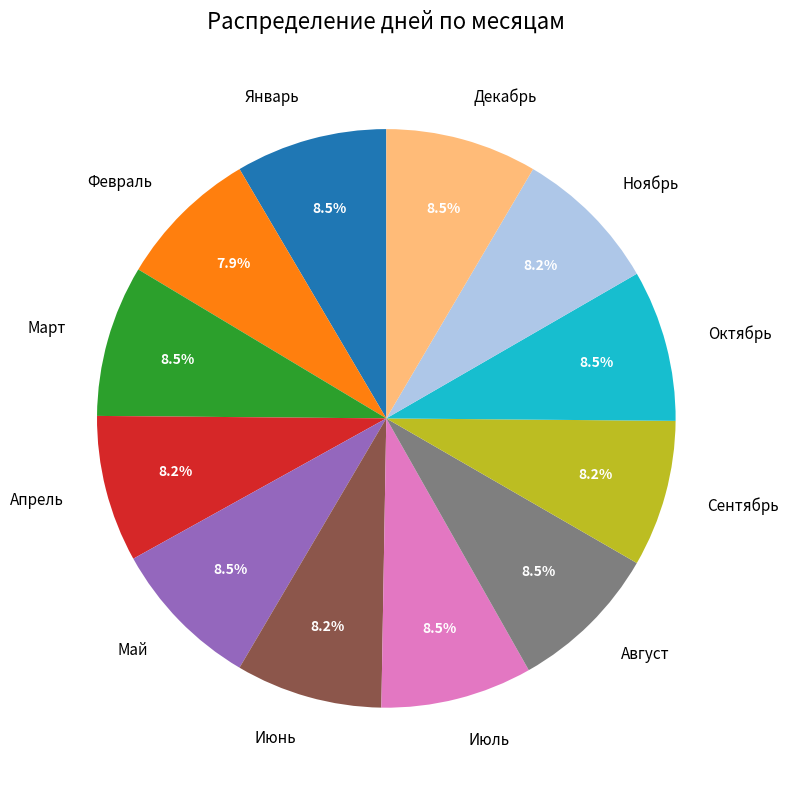

What percentage do Ноябрь and Декабрь together represent?

16.7%